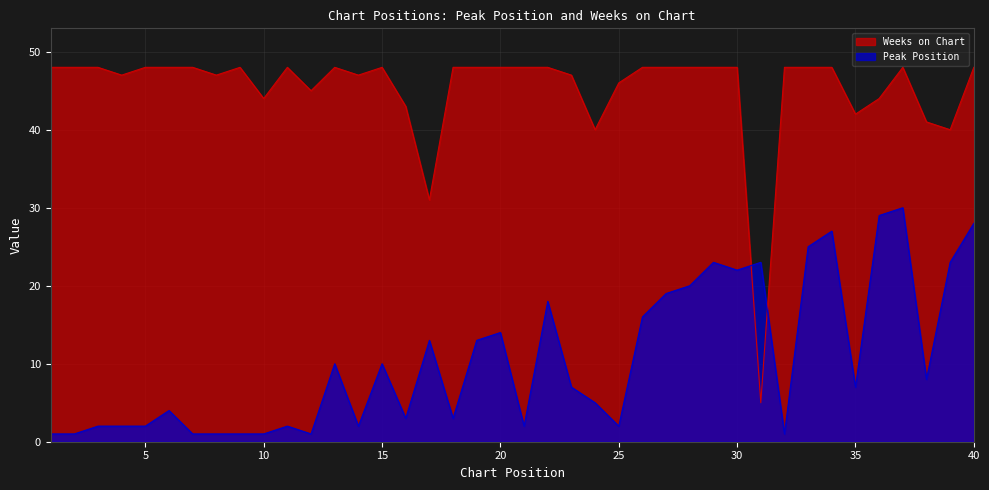

How many times do Peak Position and Weeks on Chart cross each other?

2